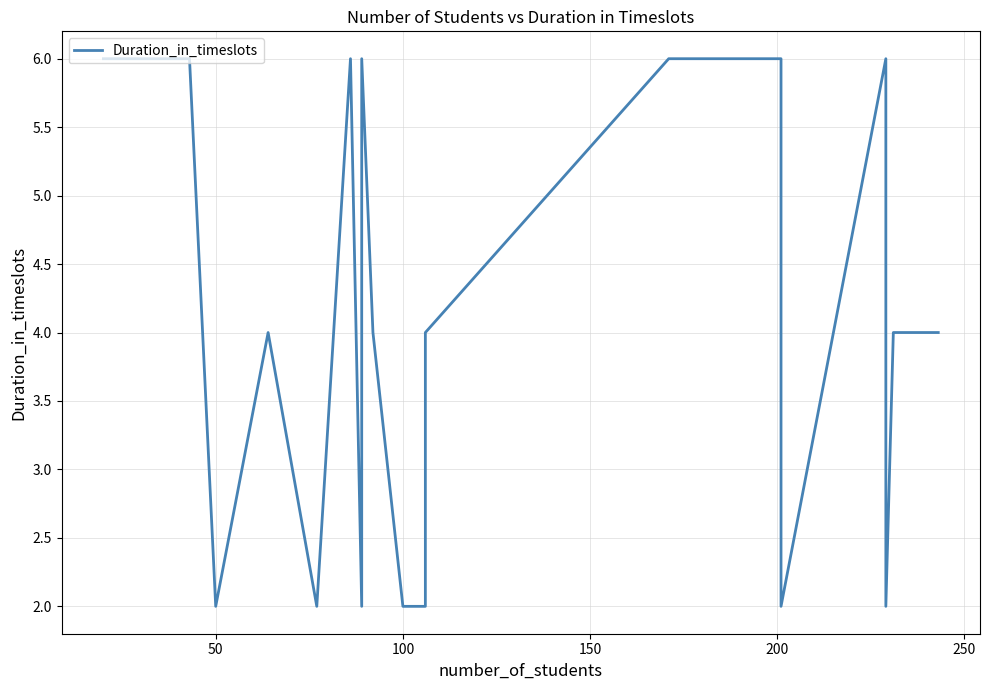

What is the value of the 21st point from the left?

6